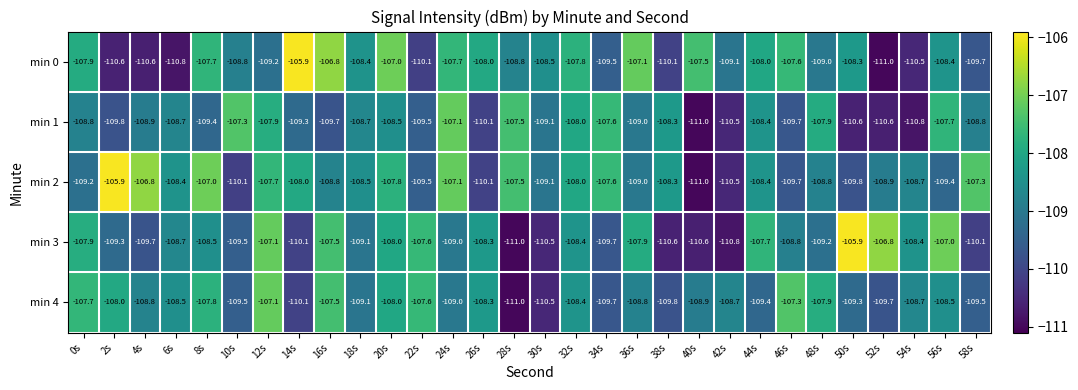

Which series has the largest total across all categories?

min 2